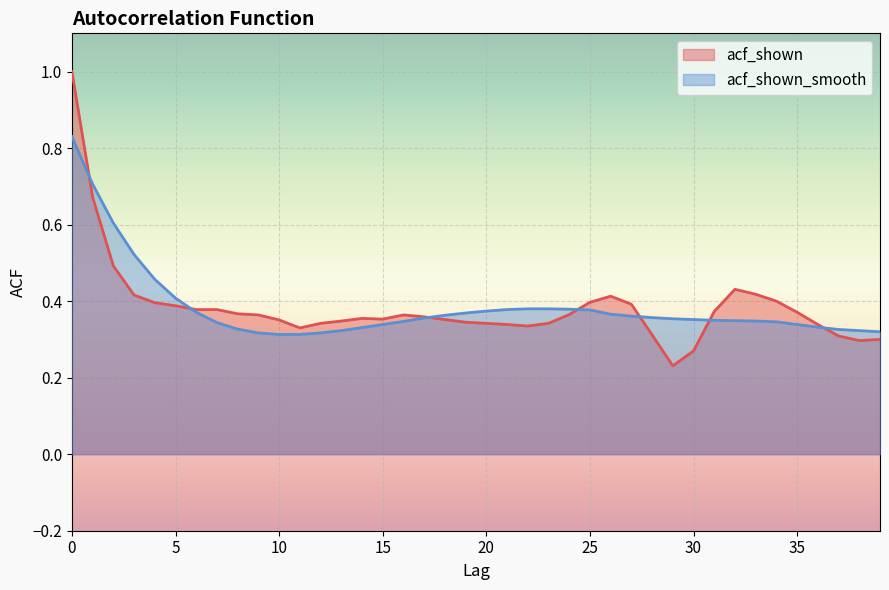

What is the highest value of the acf_shown series?

1.0